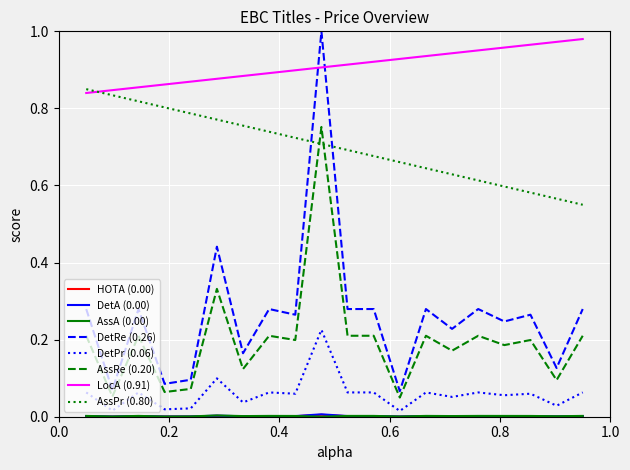

True or false: DetPr (0.06) and AssPr (0.80) cross at least once.

False